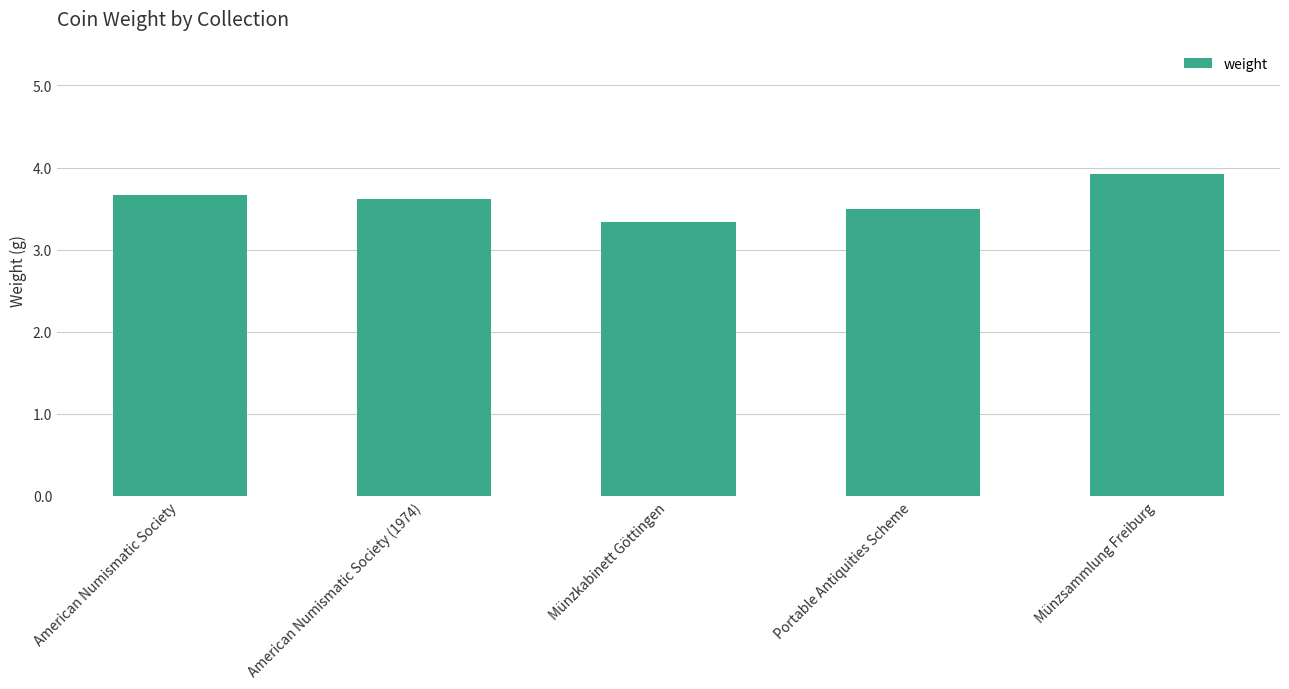

What is the average value?

3.6